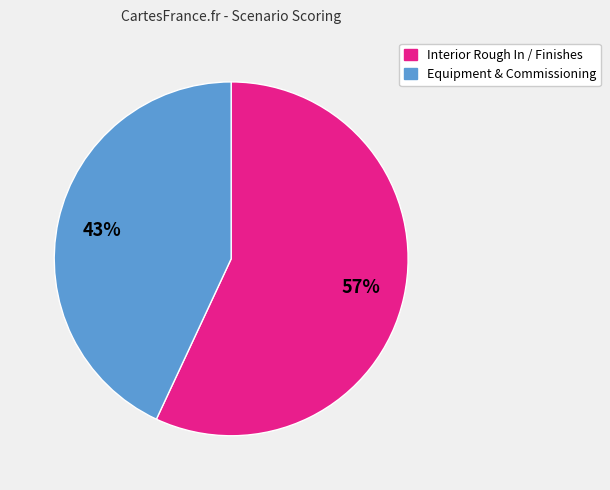

Do Interior Rough In / Finishes and Equipment & Commissioning together represent more than half of the pie?

Yes